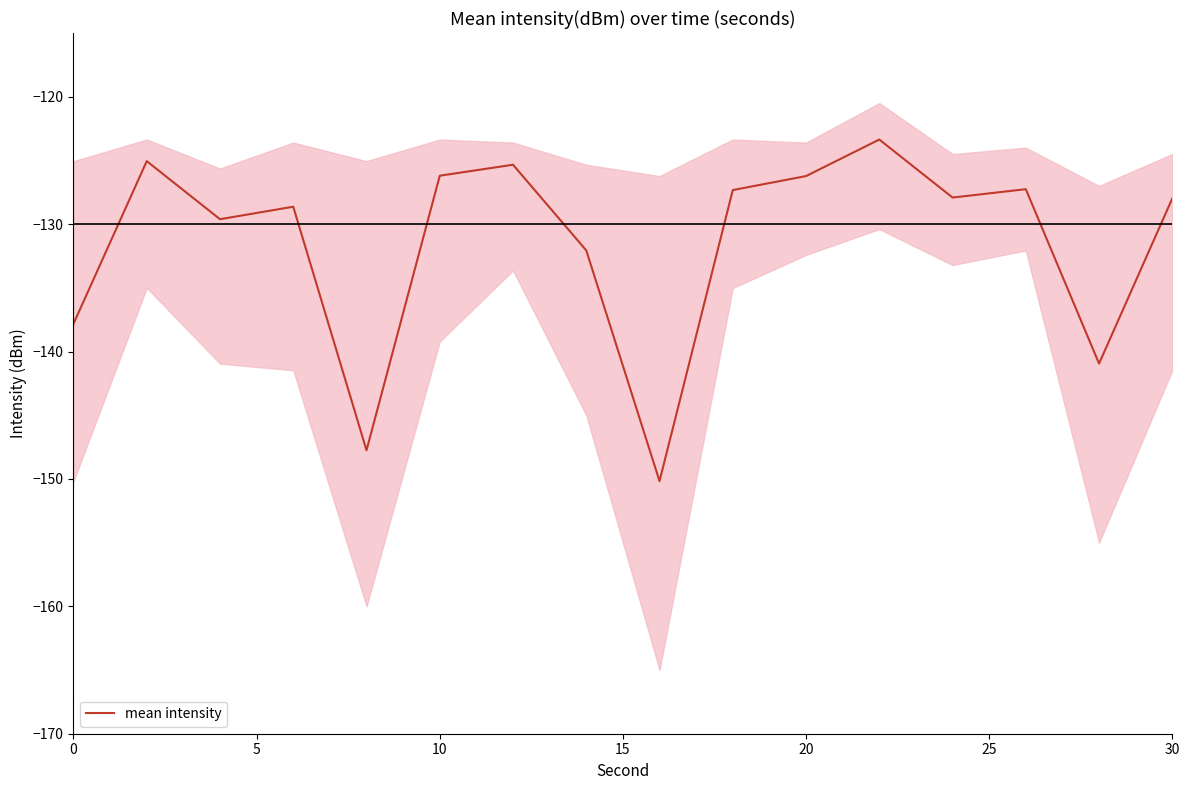

True or false: mean intensity has a value of -126.2 at 20.

True